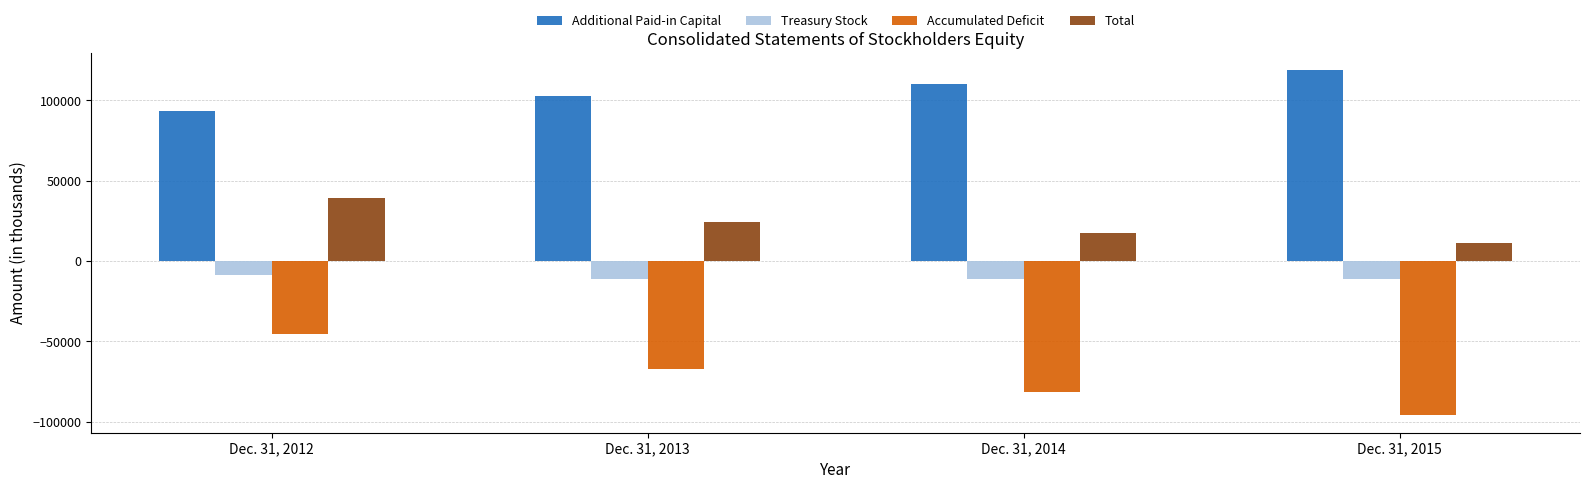

Count the Additional Paid-in Capital values in the range 102392 to 118714.

3